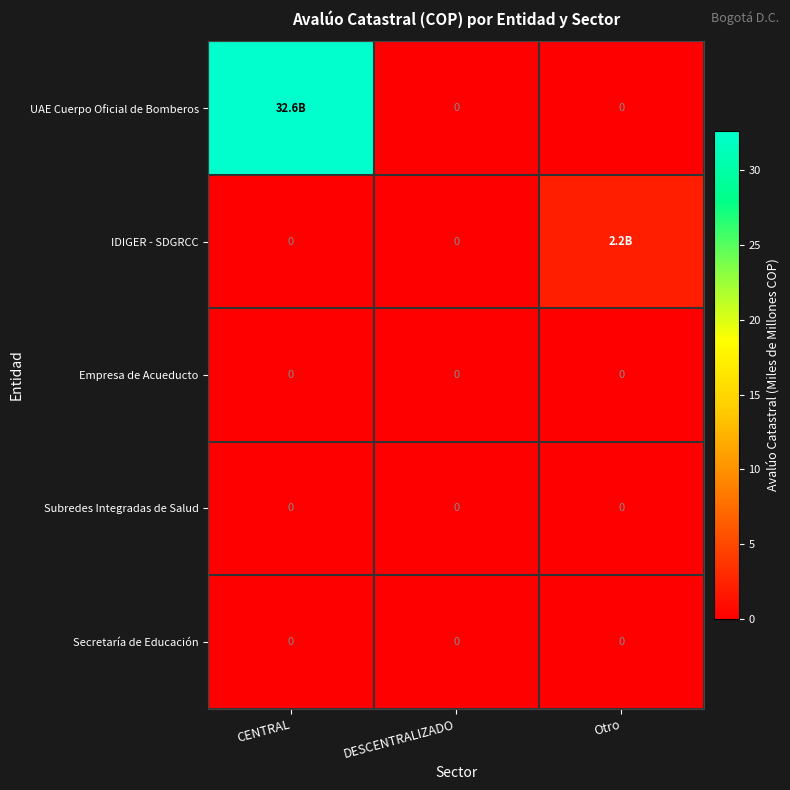

How many values in UAE Cuerpo Oficial de Bomberos are above zero?

1